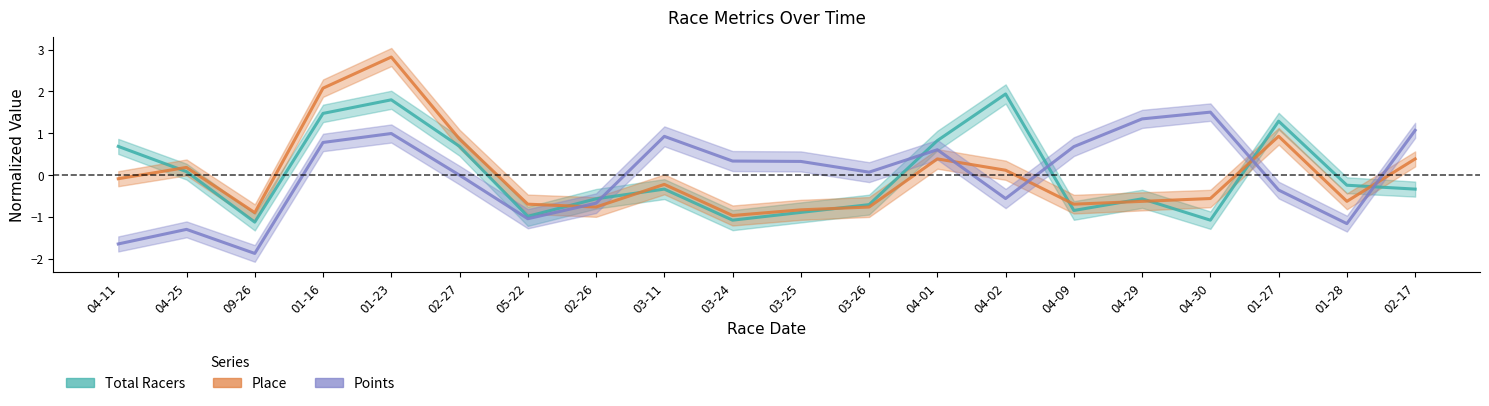

What is the highest value of the Place series?

2.8